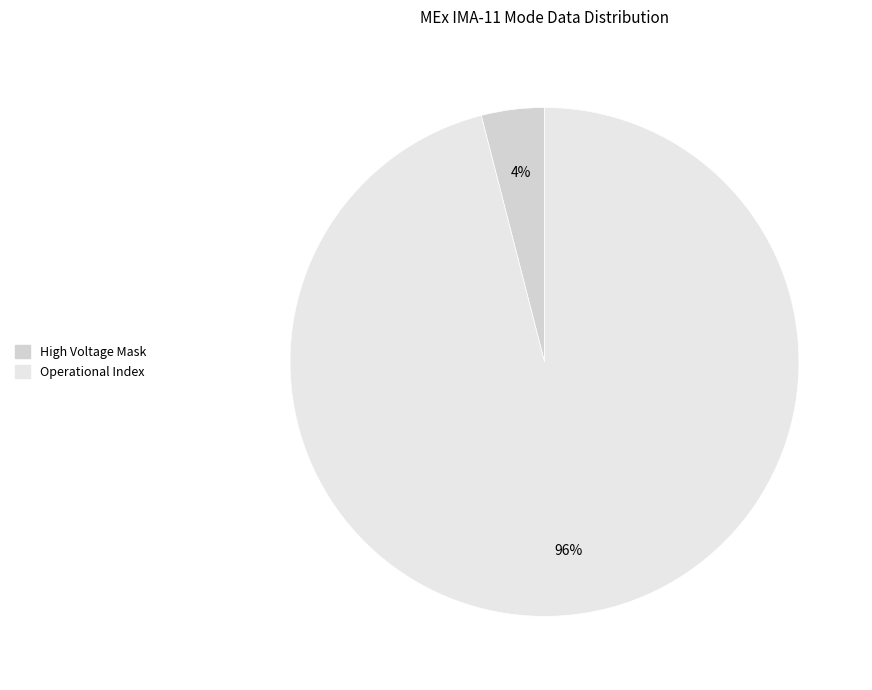

Count the number of slices in the pie.

2